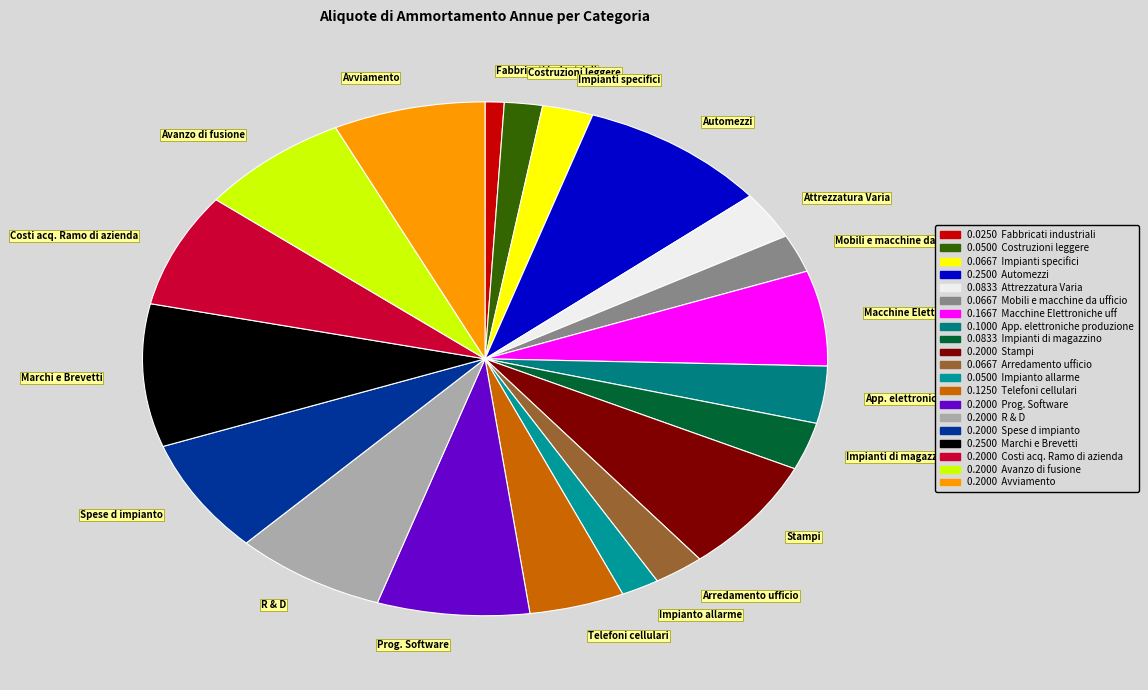

Between Arredamento ufficio and Avviamento, which is larger?

Avviamento